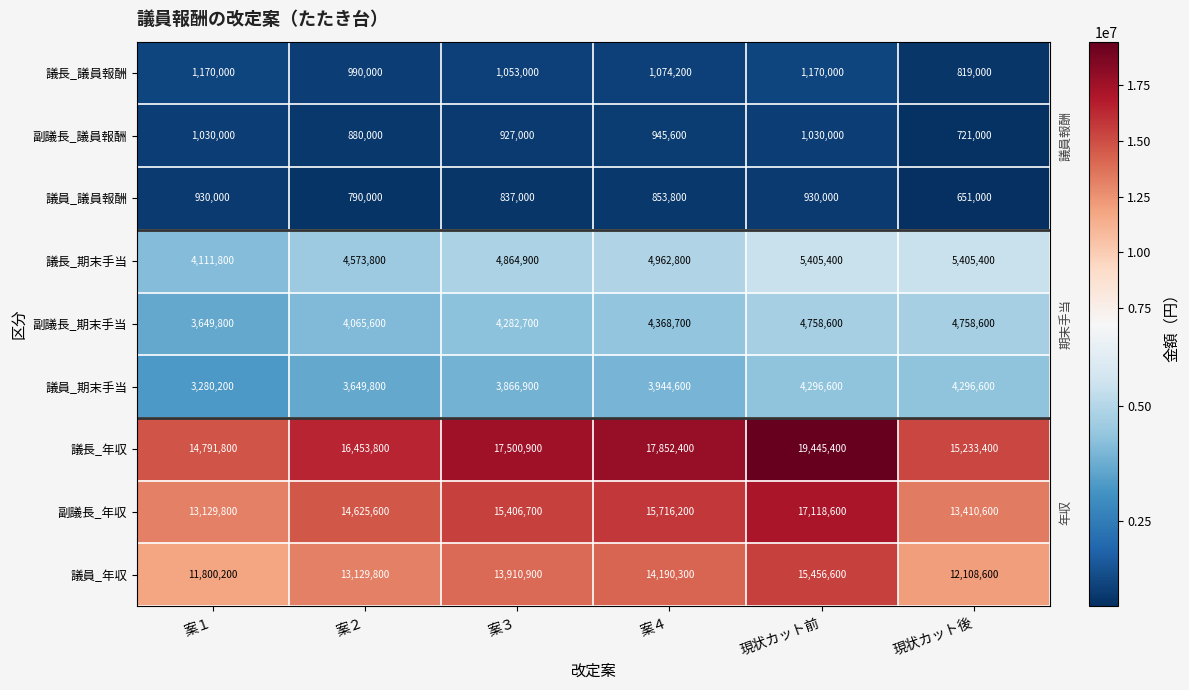

What is the sum of all 議長_議員報酬 values?

6276200